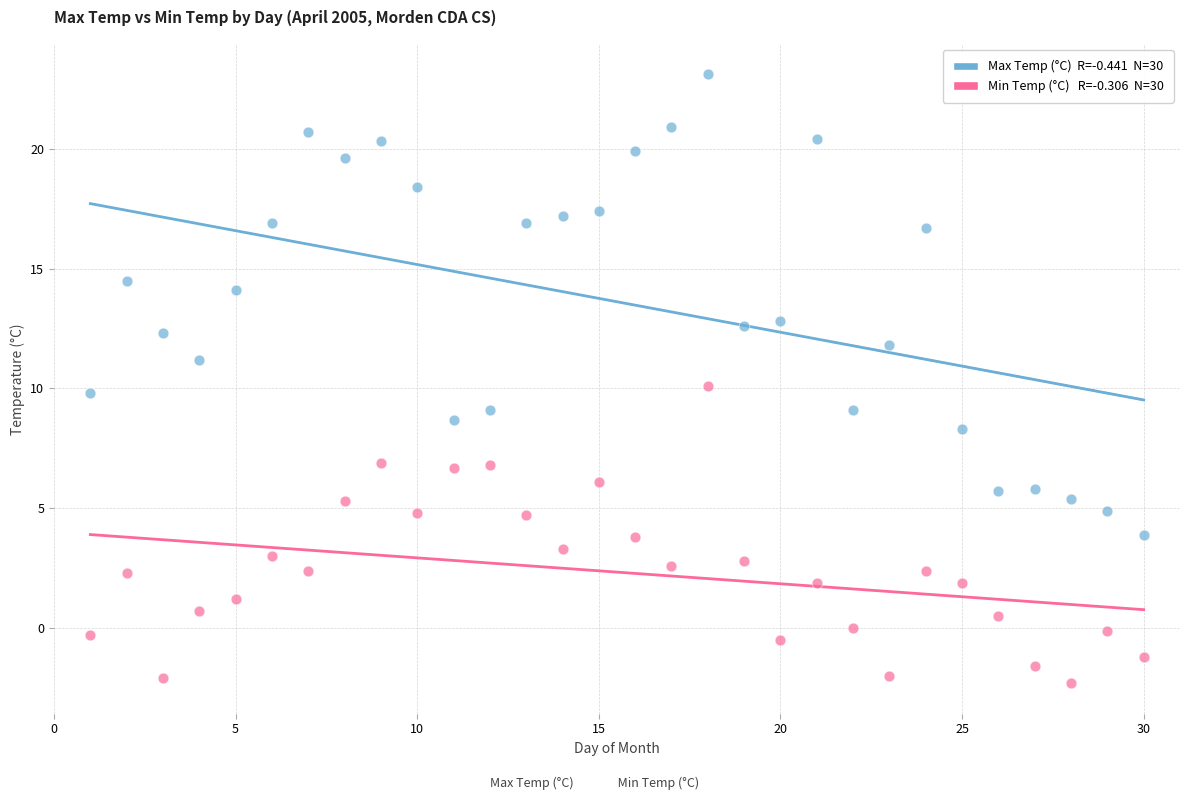

Across all data points, what is the range of X values (max minus min)?

29.0